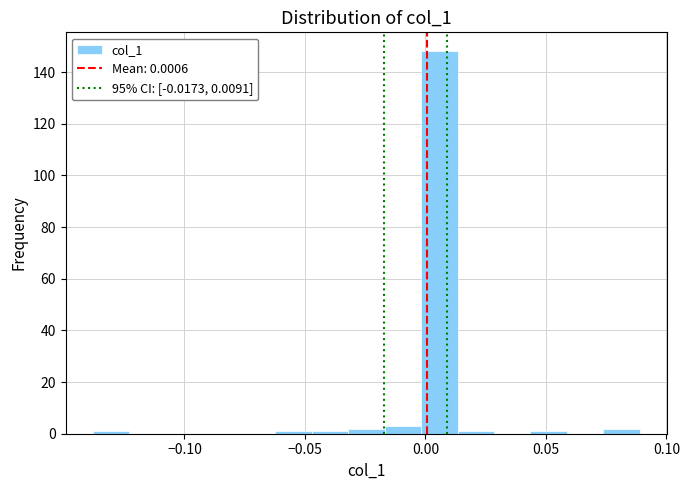

Around what value on the x-axis is the tallest bar? Give the approximate position of its centre, as read against the axis.

0.005